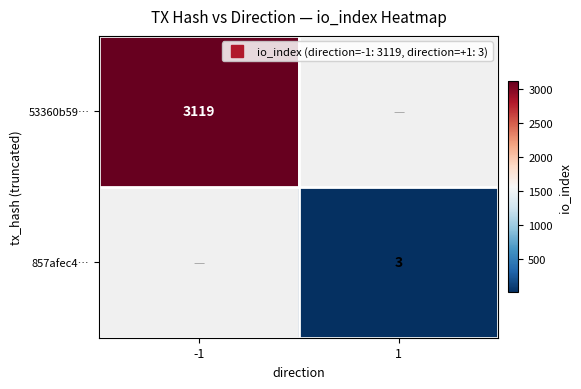

Rank the series at 1 from lowest to highest value.

53360b59…, 857afec4…